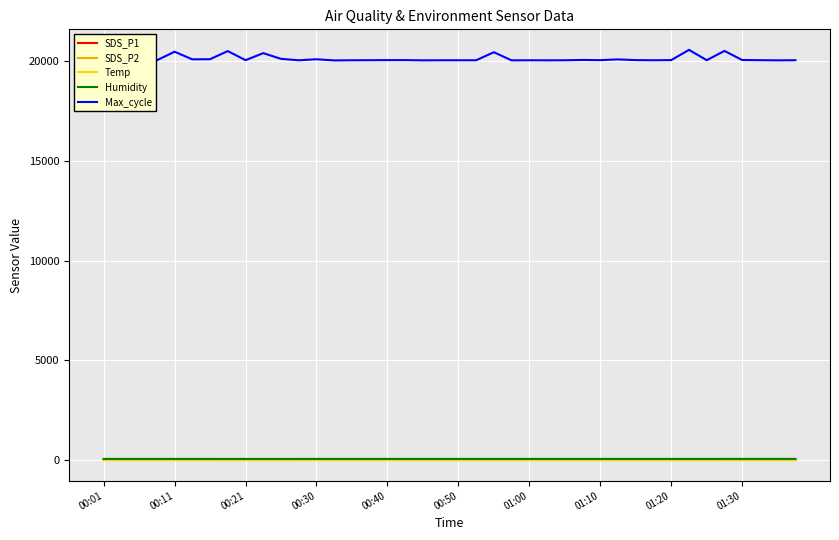

How many values in the Max_cycle series are below 20055?

20